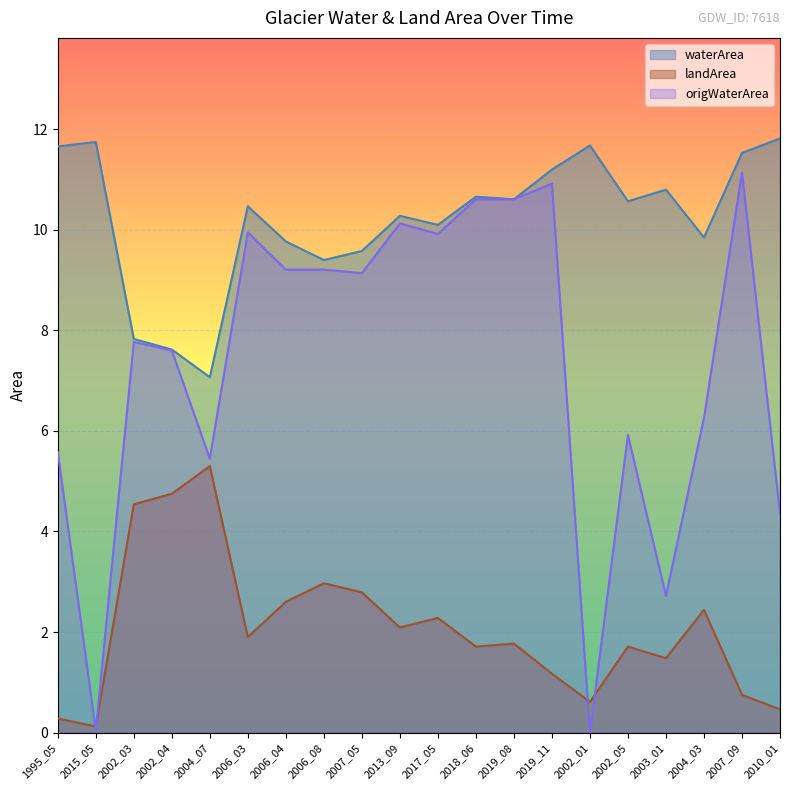

What position from the left is 2015_05?

2